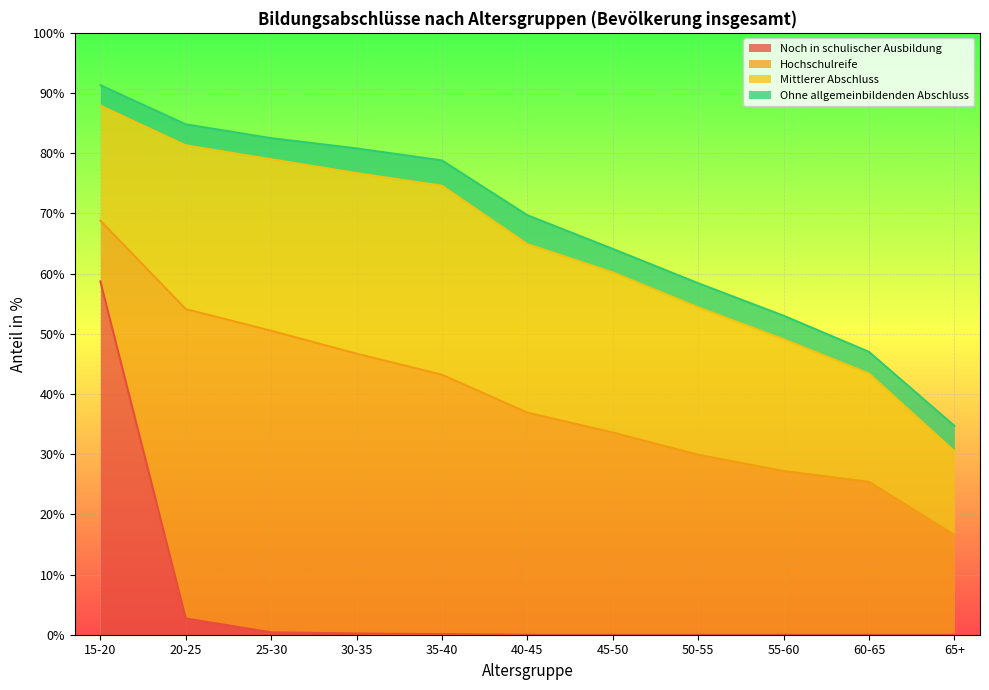

Rank the series by their maximum value, from lowest to highest.

Ohne allgemeinbildenden Abschluss, Mittlerer Abschluss, Hochschulreife, Noch in schulischer Ausbildung